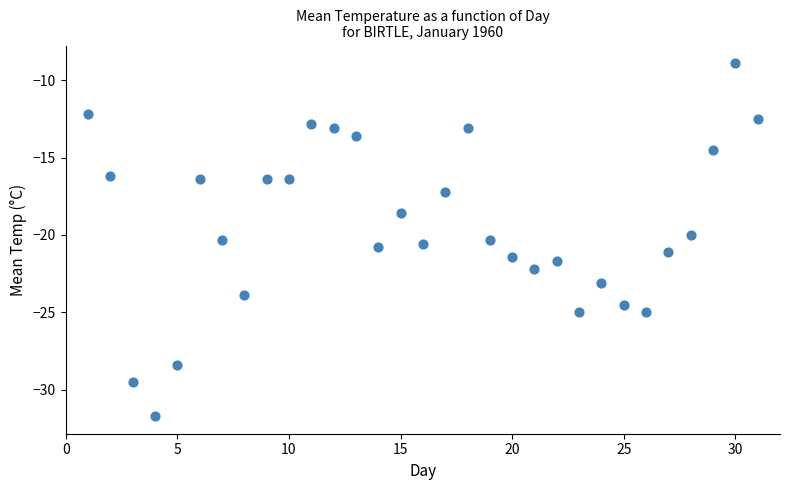

What is the range of X values (max minus min)?

30.0